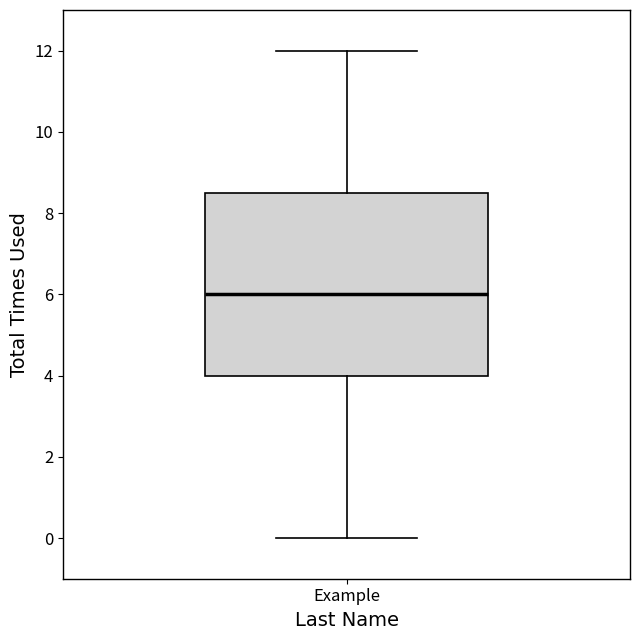

Transcribe this box plot: give where the median line is, the range the box spans, and where the two whiskers end, as read against the y-axis. The values are not printed on the chart, so give them approximately, as read against the axis.

median 6.0, box 4.0 to 8.6, whiskers 0.0 to 12.0